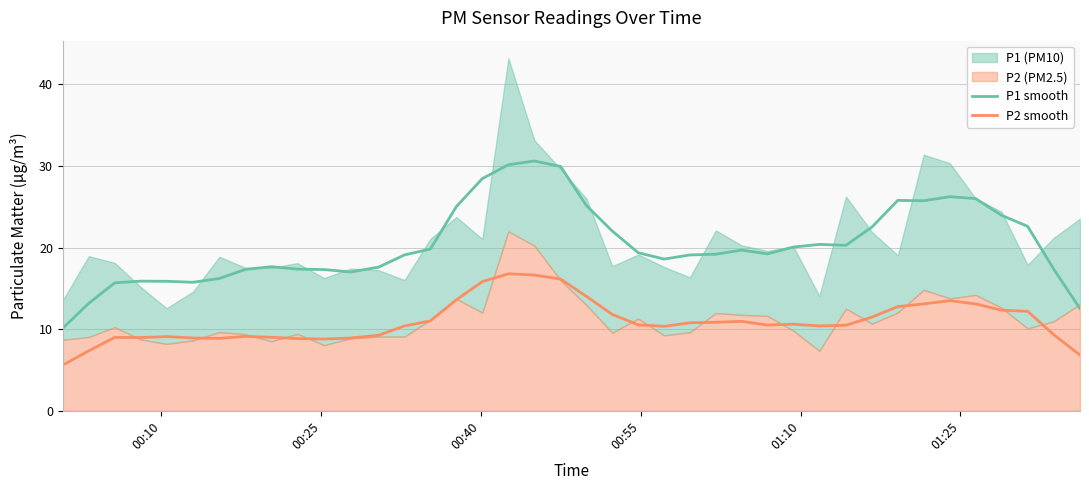

What is the highest value of the P1 smooth series?

30.6